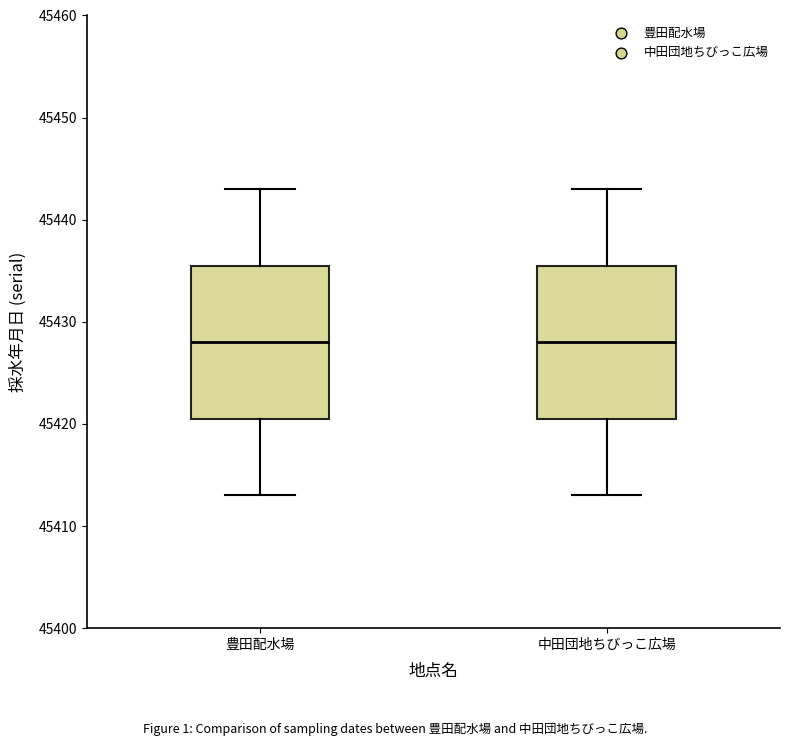

Where does the median line of the box for 中田団地ちびっこ広場 sit on the y-axis? The values are not printed on the chart, so give them approximately, as read against the axis.

45428